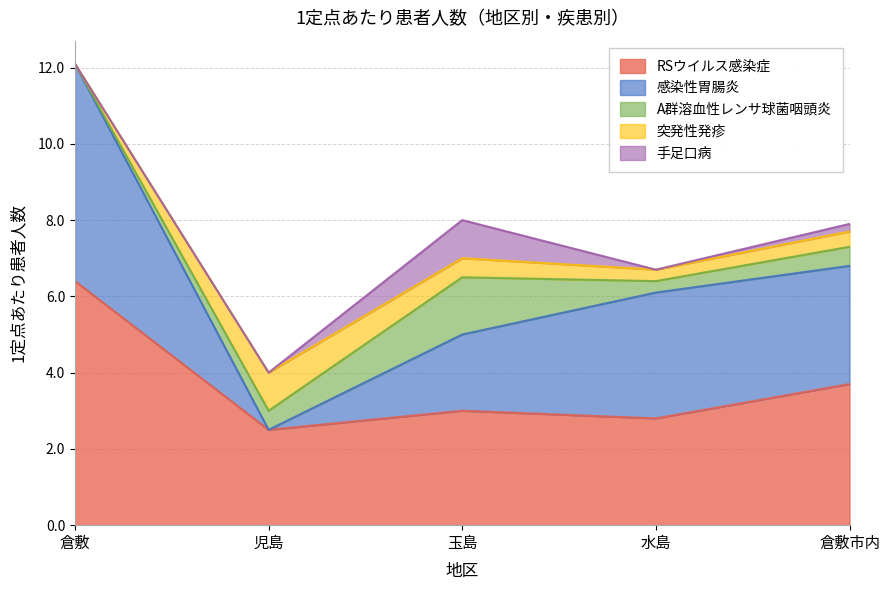

The value of RSウイルス感染症 at 玉島 is 4.6. True or false?

False